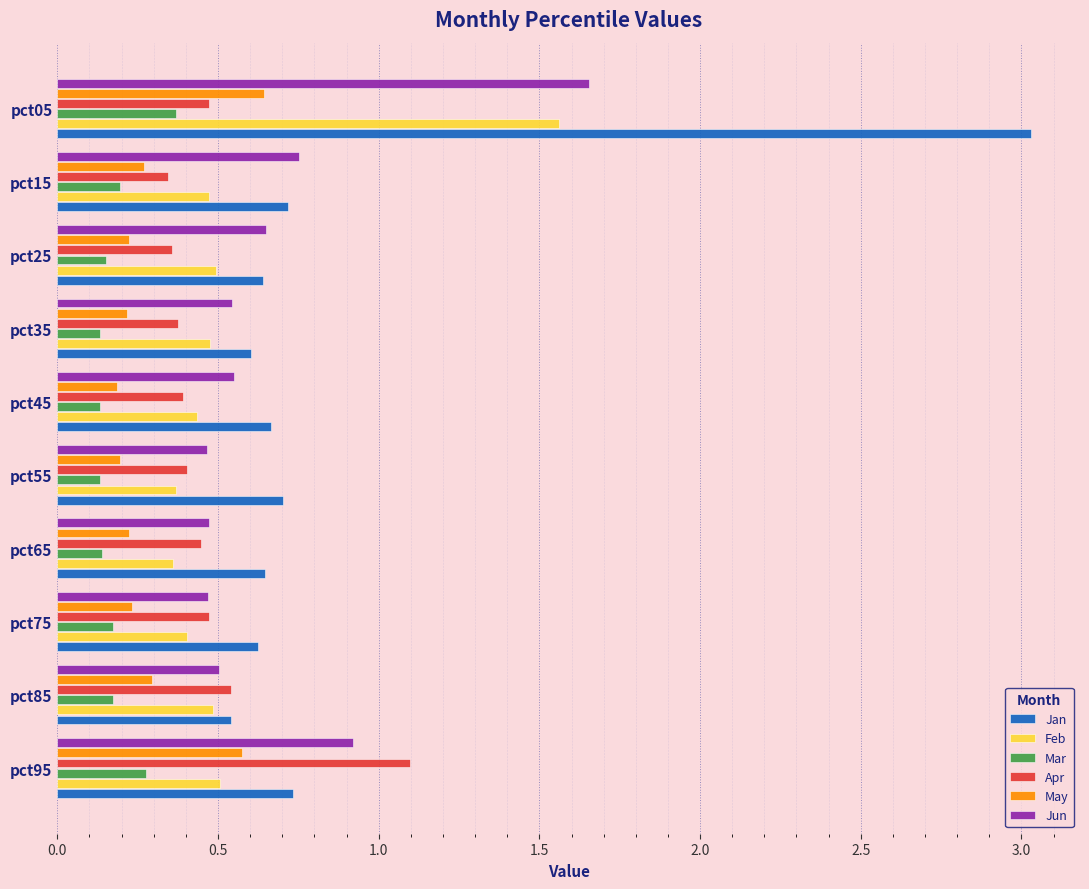

Which series has the widest spread of values?

Jan